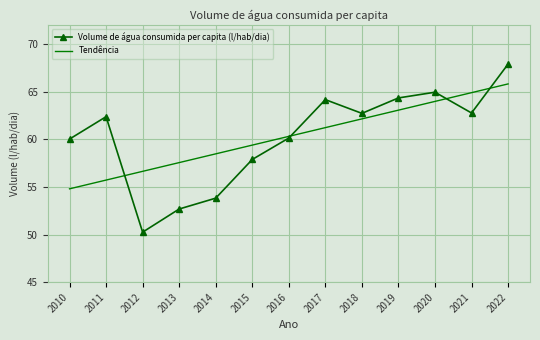

What is the difference between the highest and lowest values at 2011?

6.7